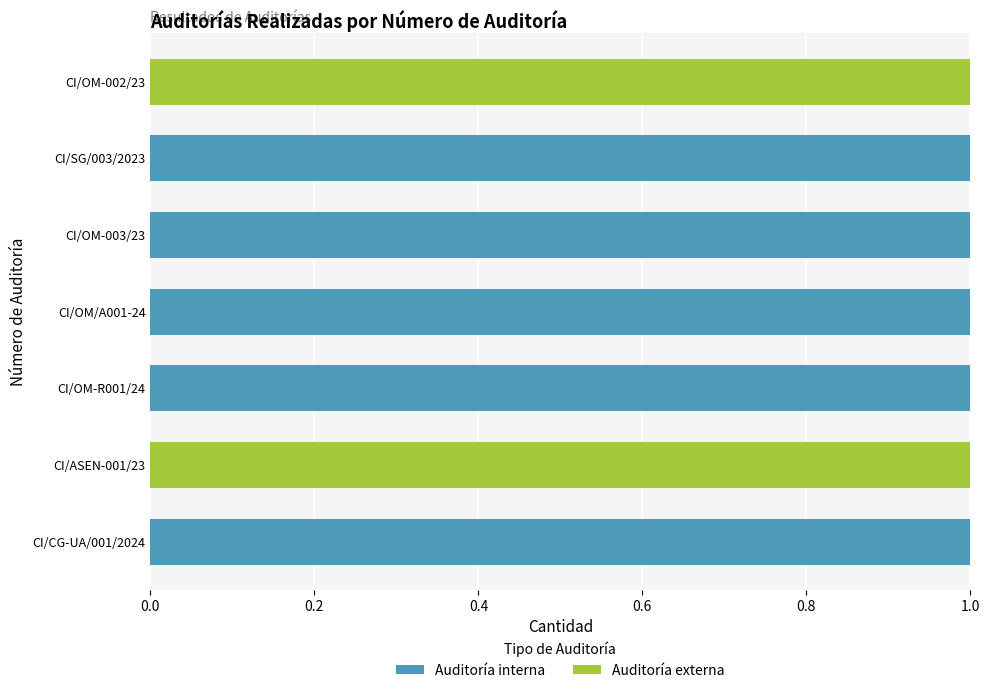

What is the sum of all Auditoría interna values?

5